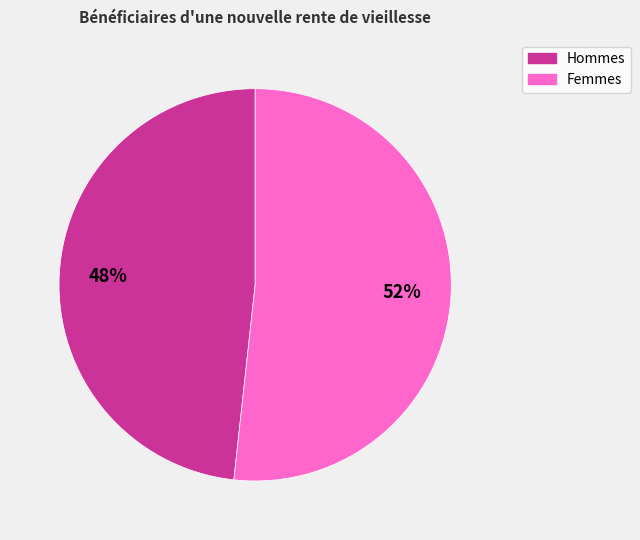

Combined, do Femmes and Hommes account for over 50%?

Yes